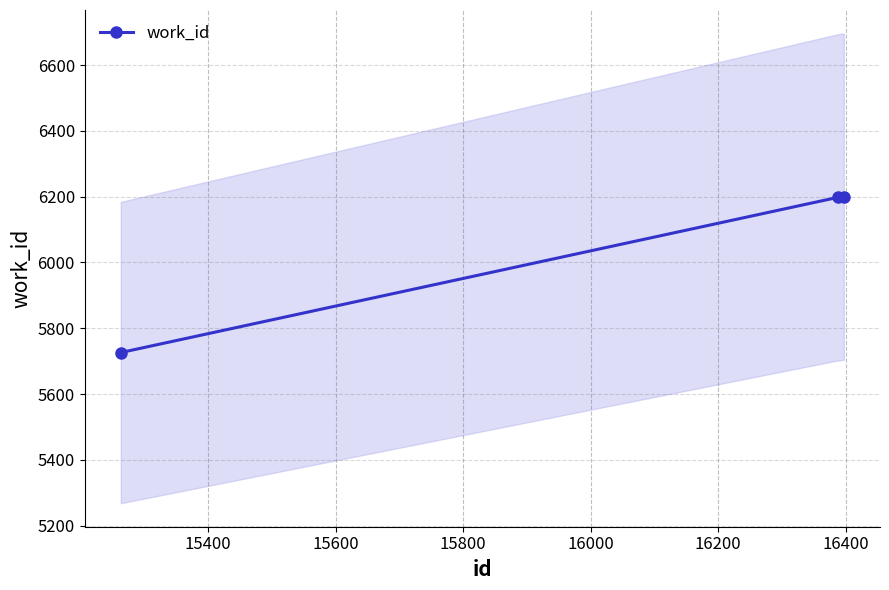

What is the value of the work_id point at the 2nd from the left?

6198